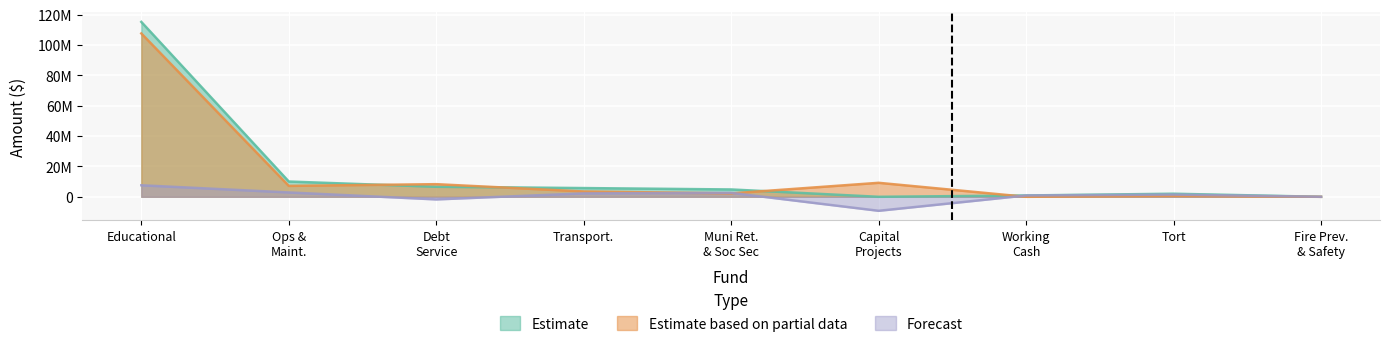

Which series has the largest range (max minus min)?

Estimate